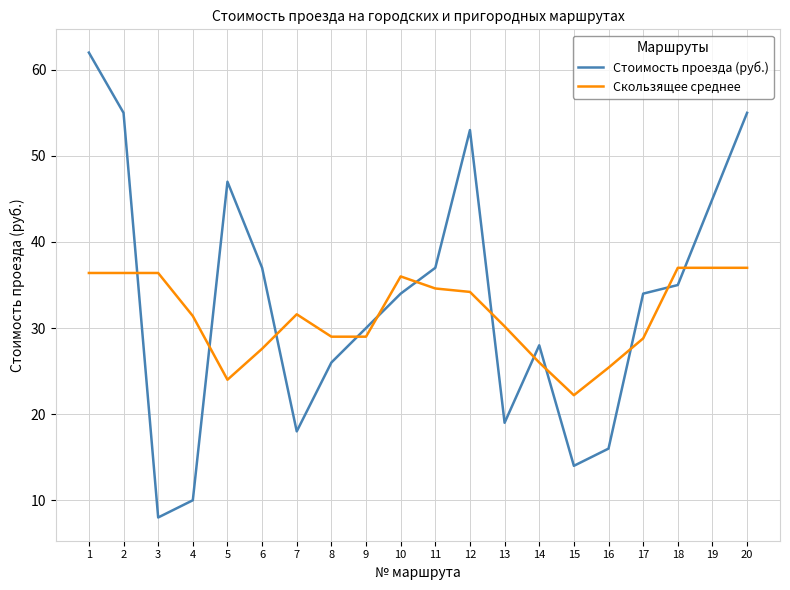

What is the minimum value shown in the chart?

8.0